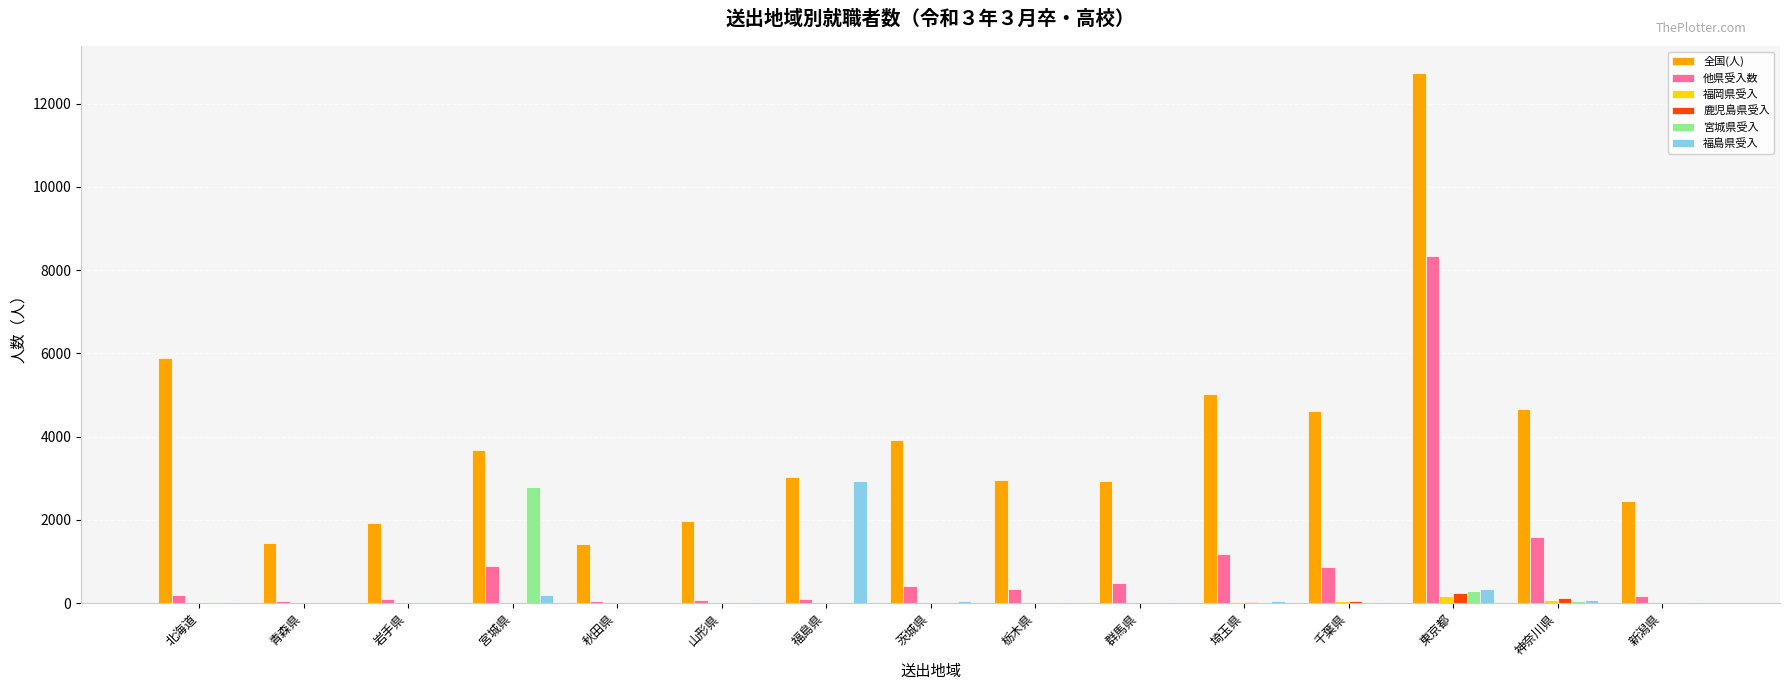

What is the average value of the 宮城県受入 series?

224